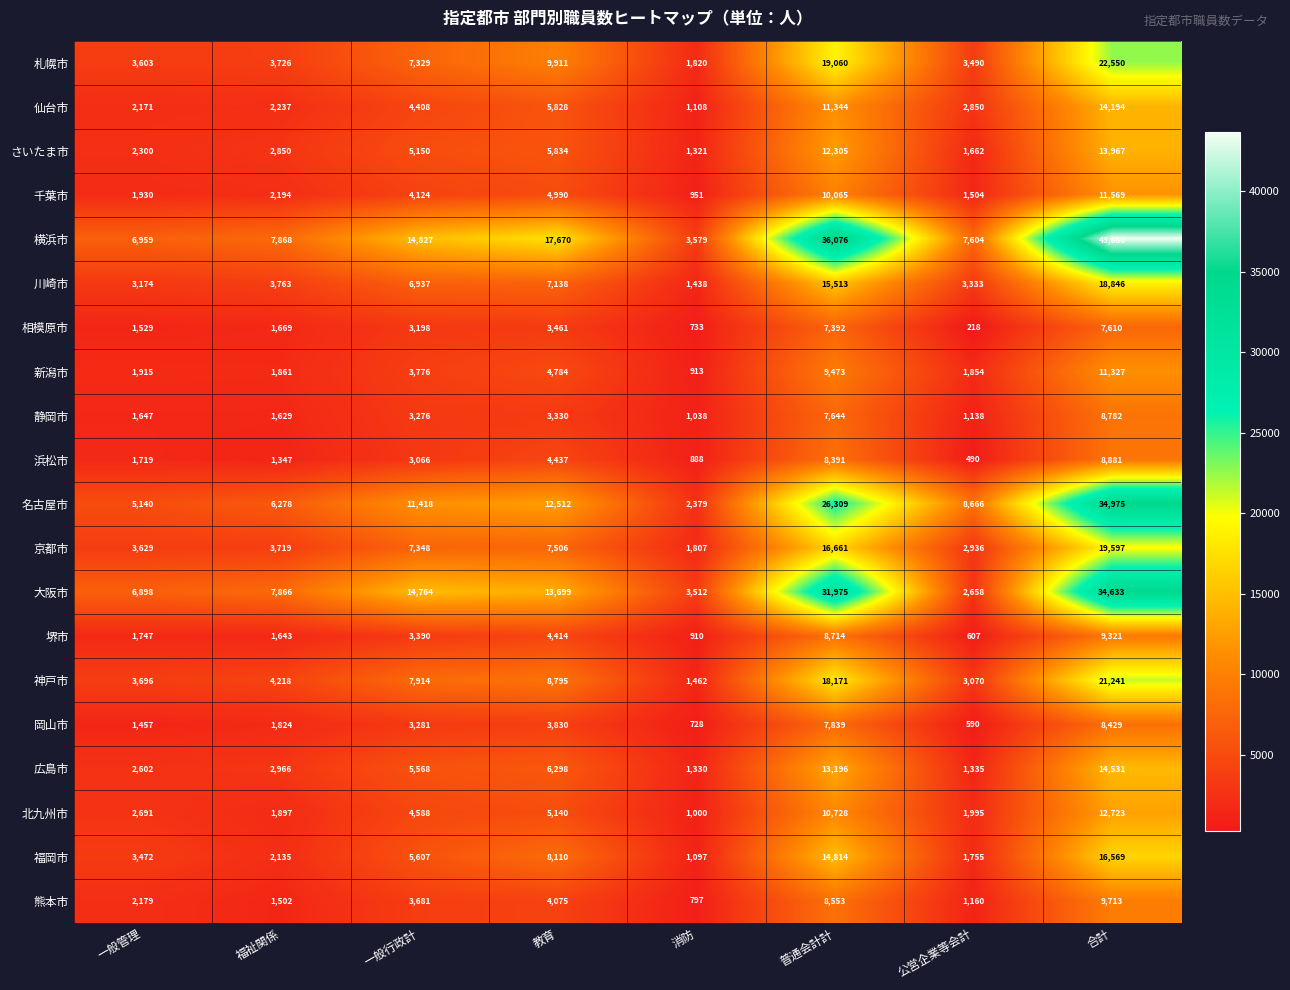

Which label corresponds to the largest value in the chart?

合計